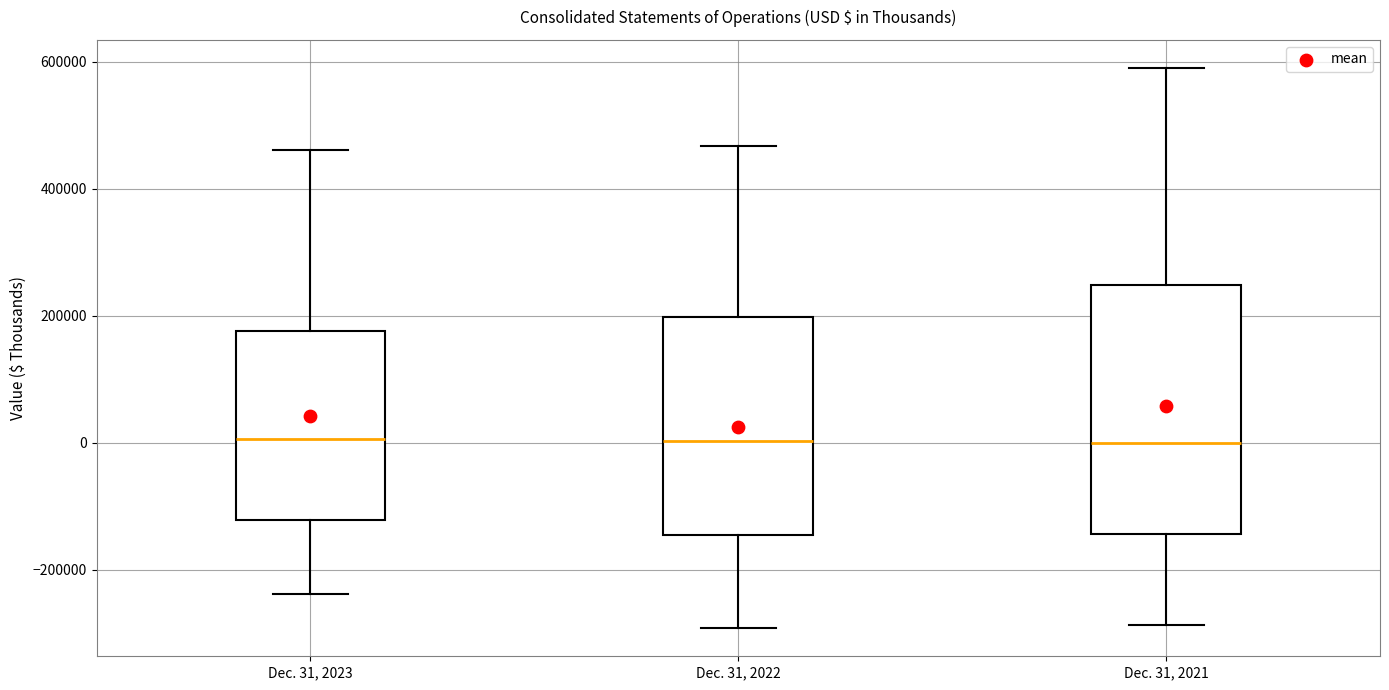

Which box is the tallest, from its lower edge to its upper edge?

Dec. 31, 2021